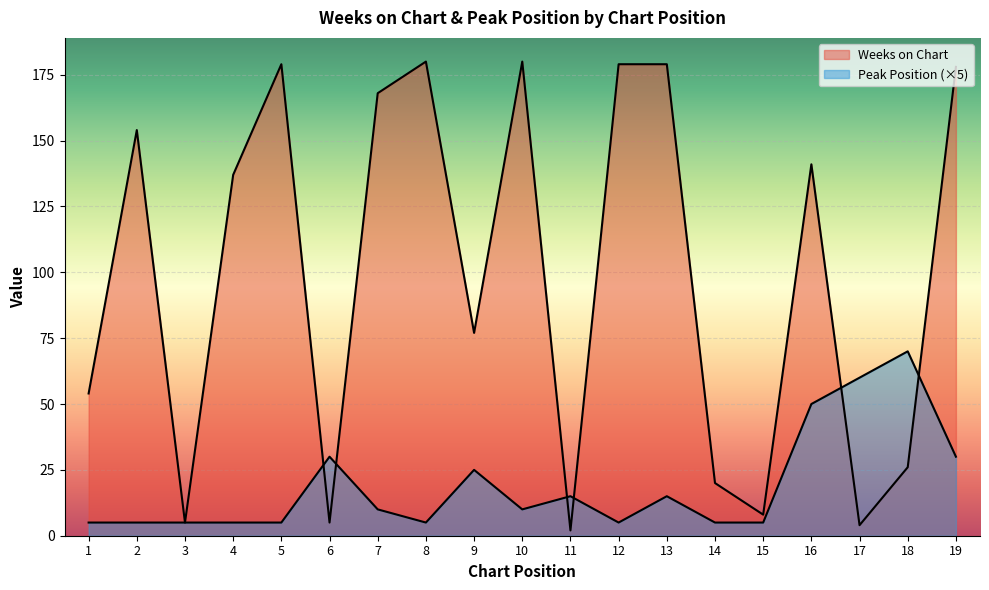

How many values in the Weeks on Chart series are below 137?

9